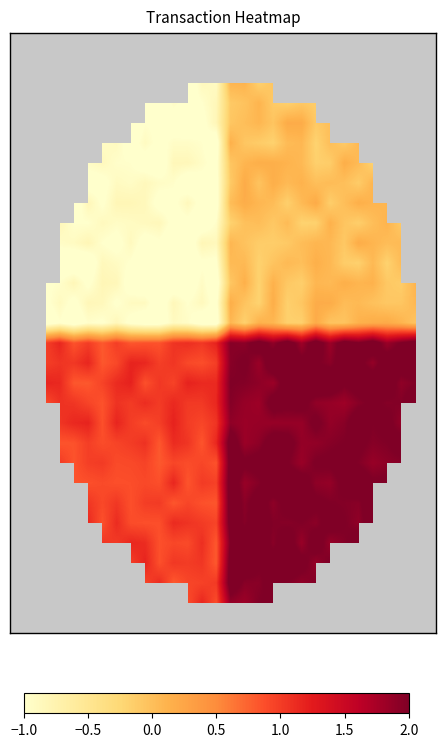

Count the number of data series in this chart.

30